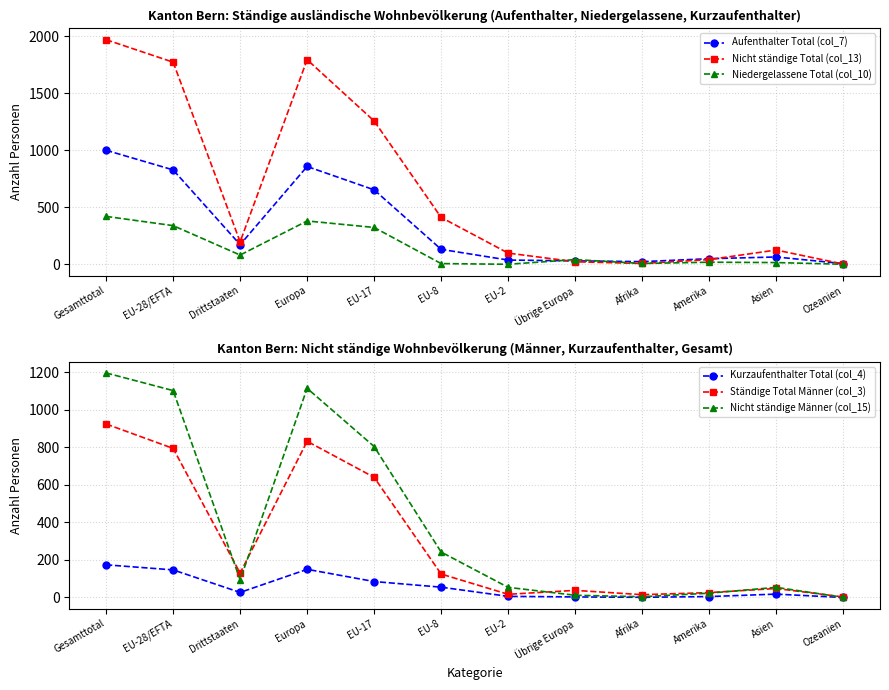

The Niedergelassene Total (col_10) series shows 41 at Übrige Europa. True or false?

True